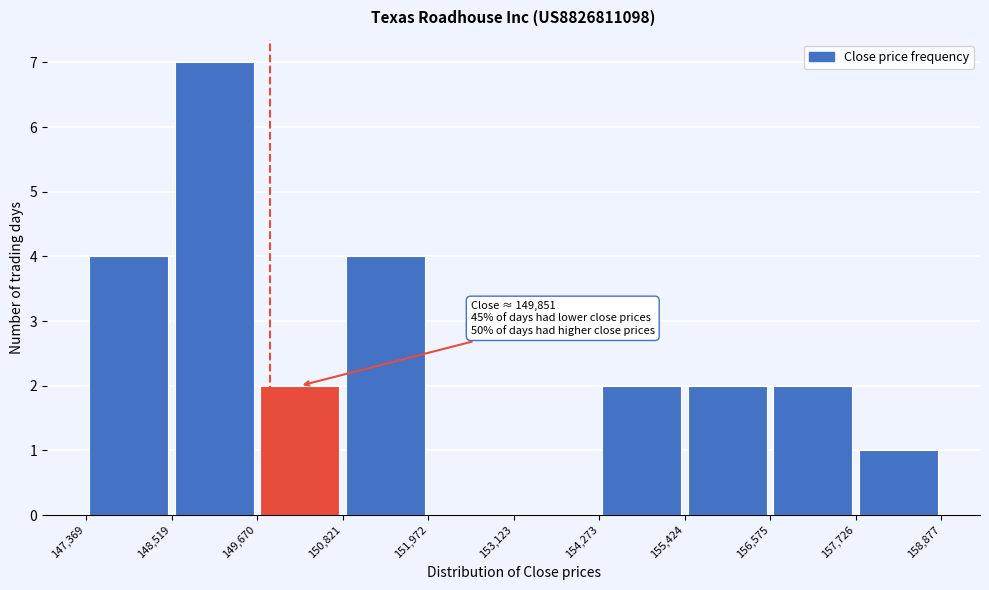

Over which range of the x-axis is the bar tallest?

148,519 to 149,670